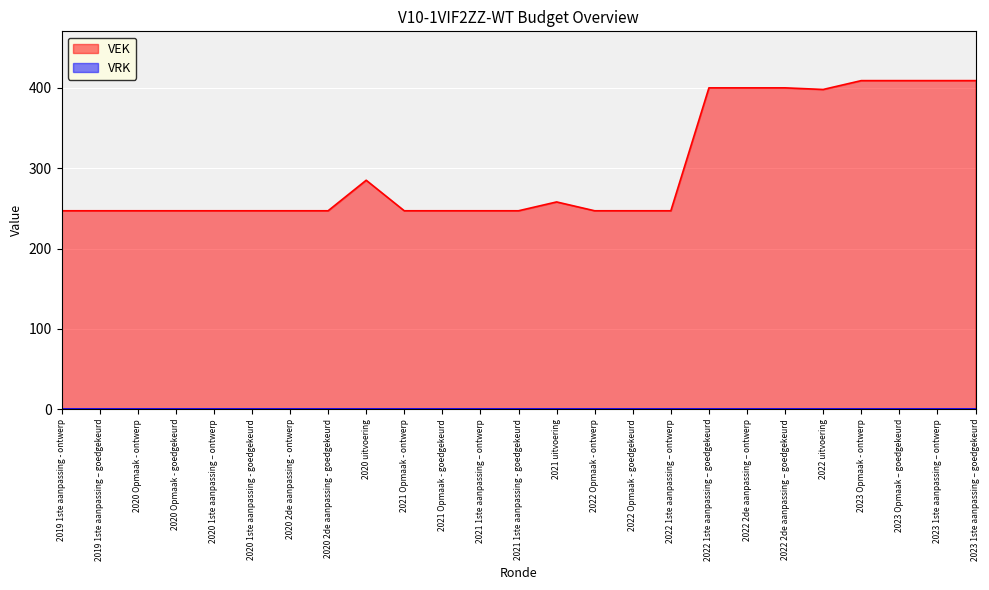

What position from the right is 2020 Opmaak - ontwerp?

23